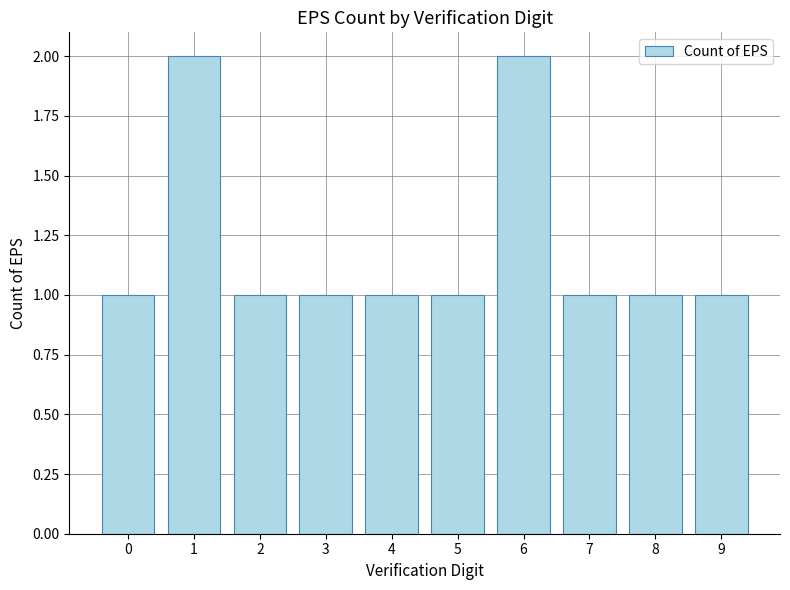

What is the sum of all values?

12